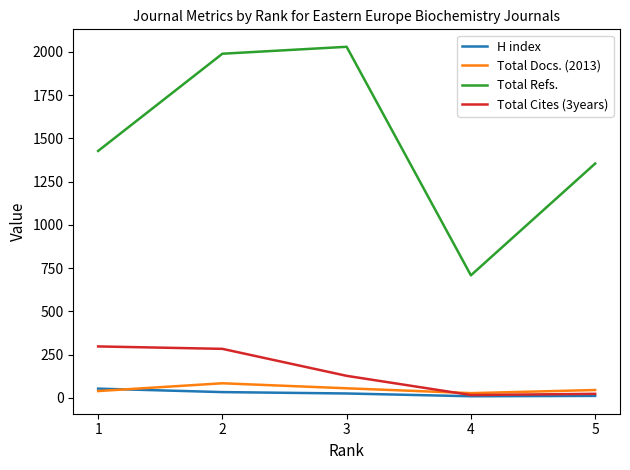

At how many categories does at least one series exceed 58?

5